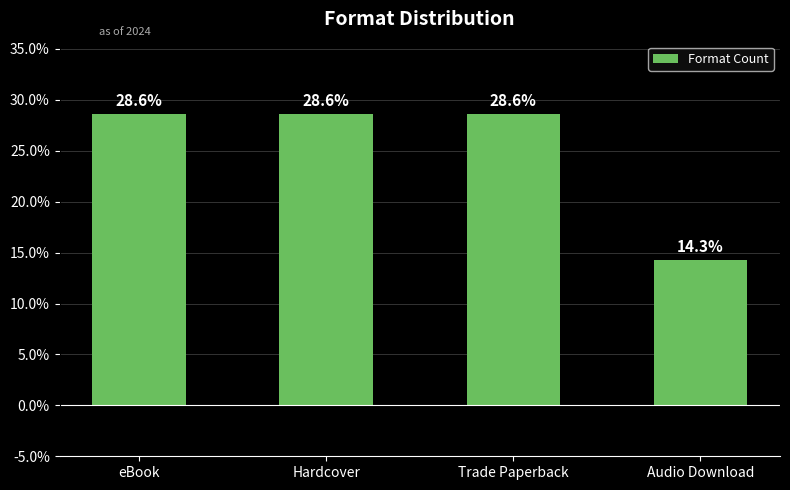

What is the label of the 4th bar from the right?

eBook